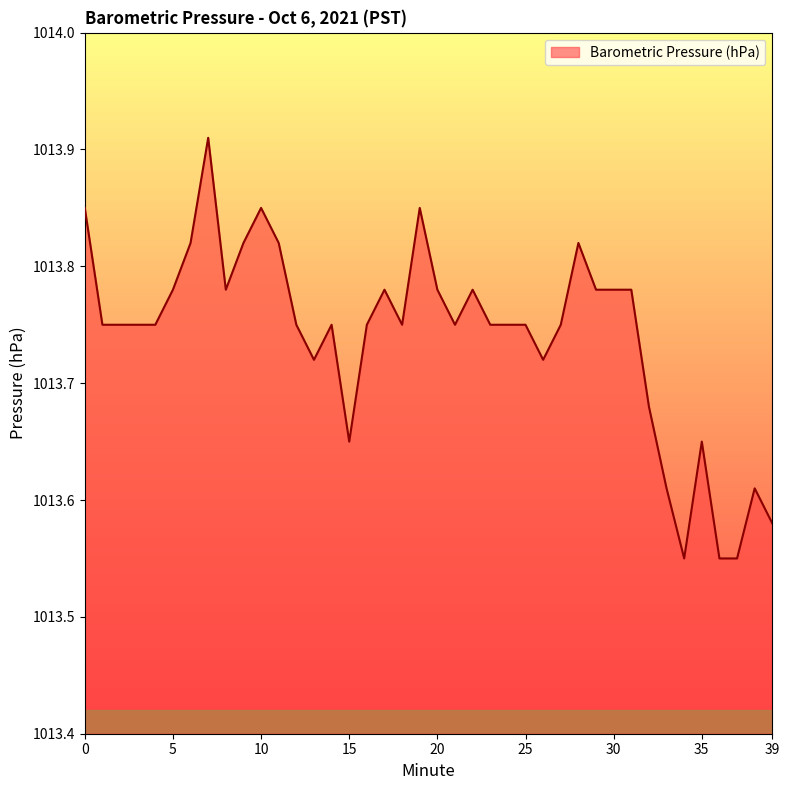

What is the difference between the maximum and minimum values?

0.4